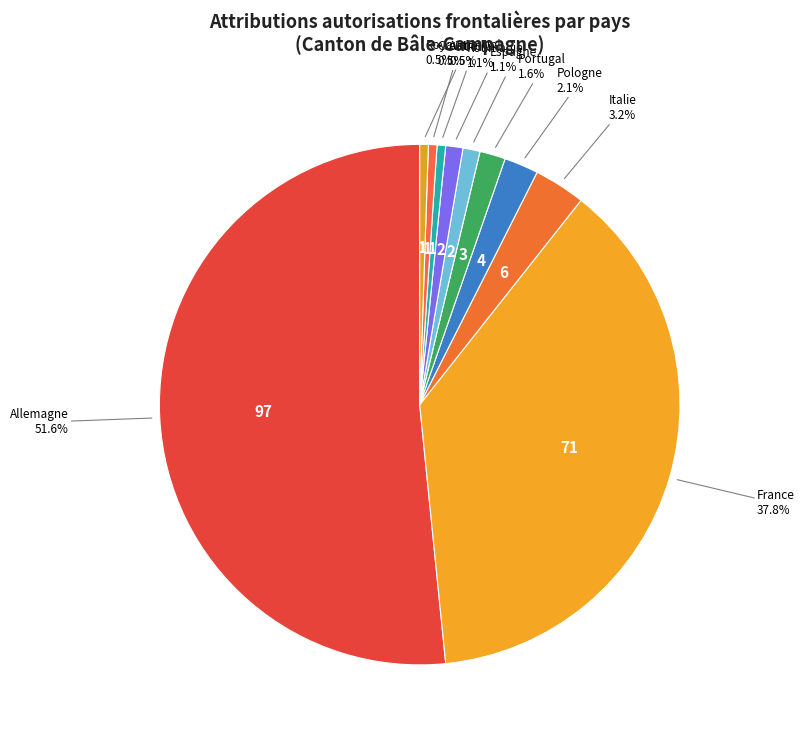

Approximately how many times larger is the value at France compared to Italie?

11.8